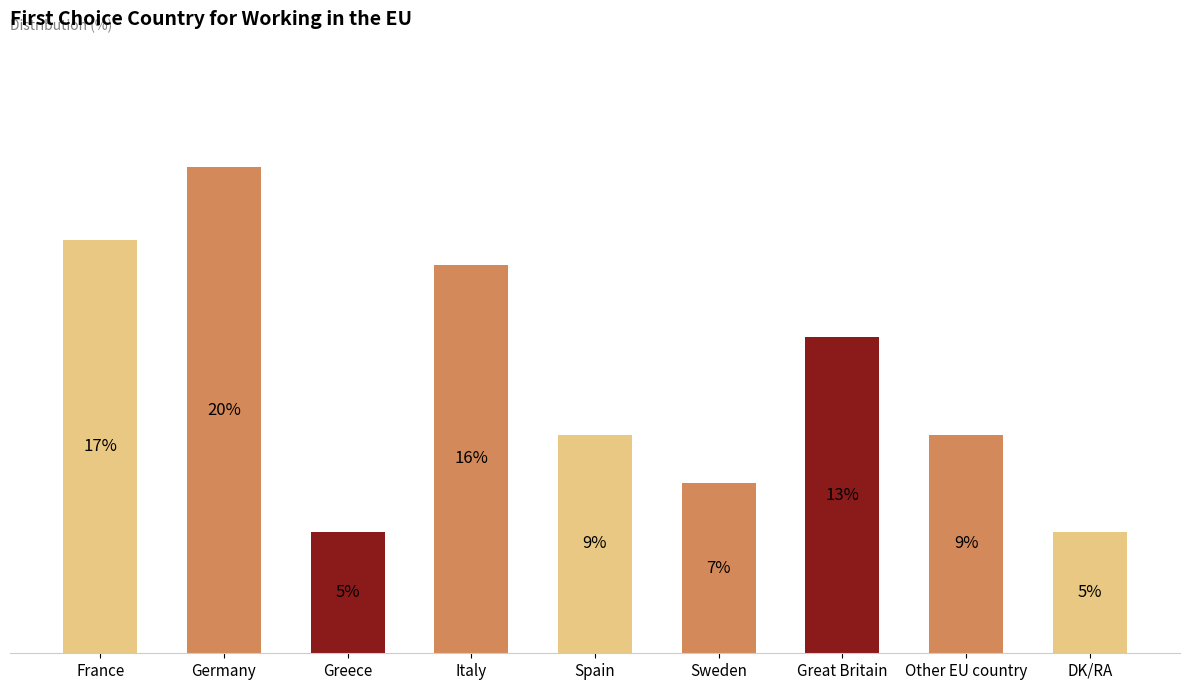

Where is the data nearest to the value 12?

Great Britain